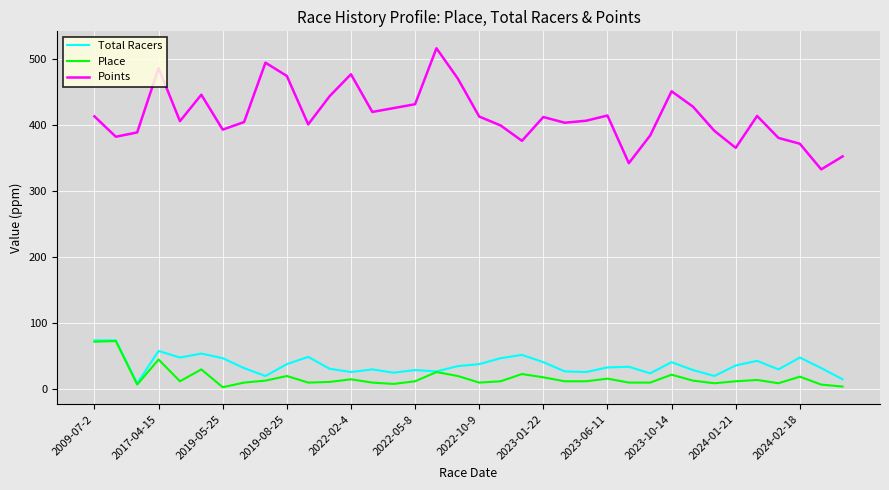

Which series has the largest total across all categories?

Points